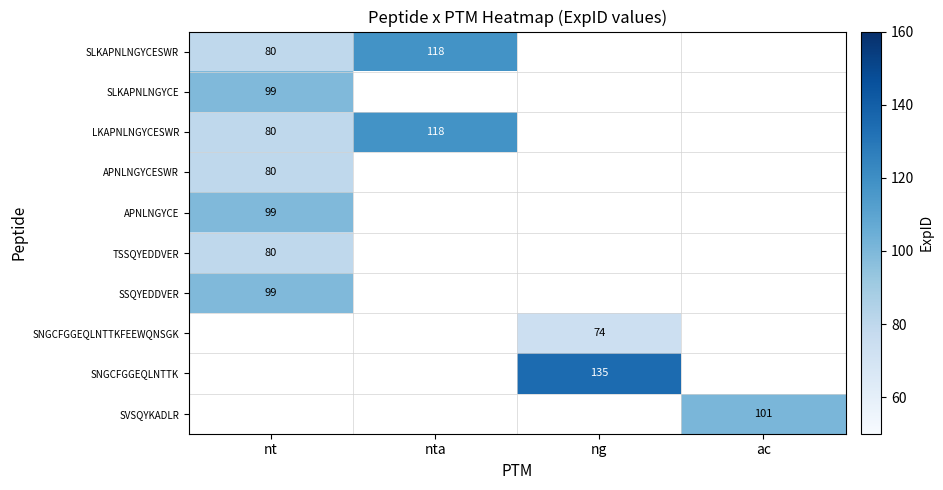

Is the value of APNLNGYCE at nt greater than the value of APNLNGYCESWR at nt?

Yes